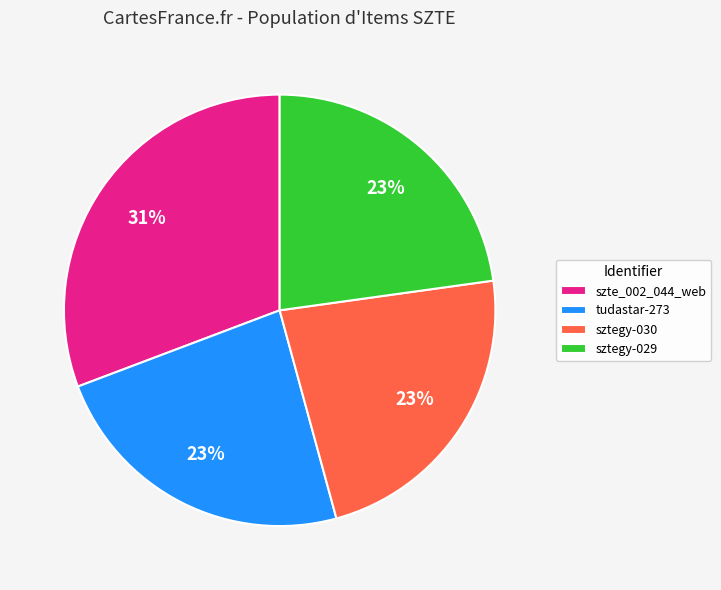

To the nearest percent, what portion does tudastar-273 represent?

23%